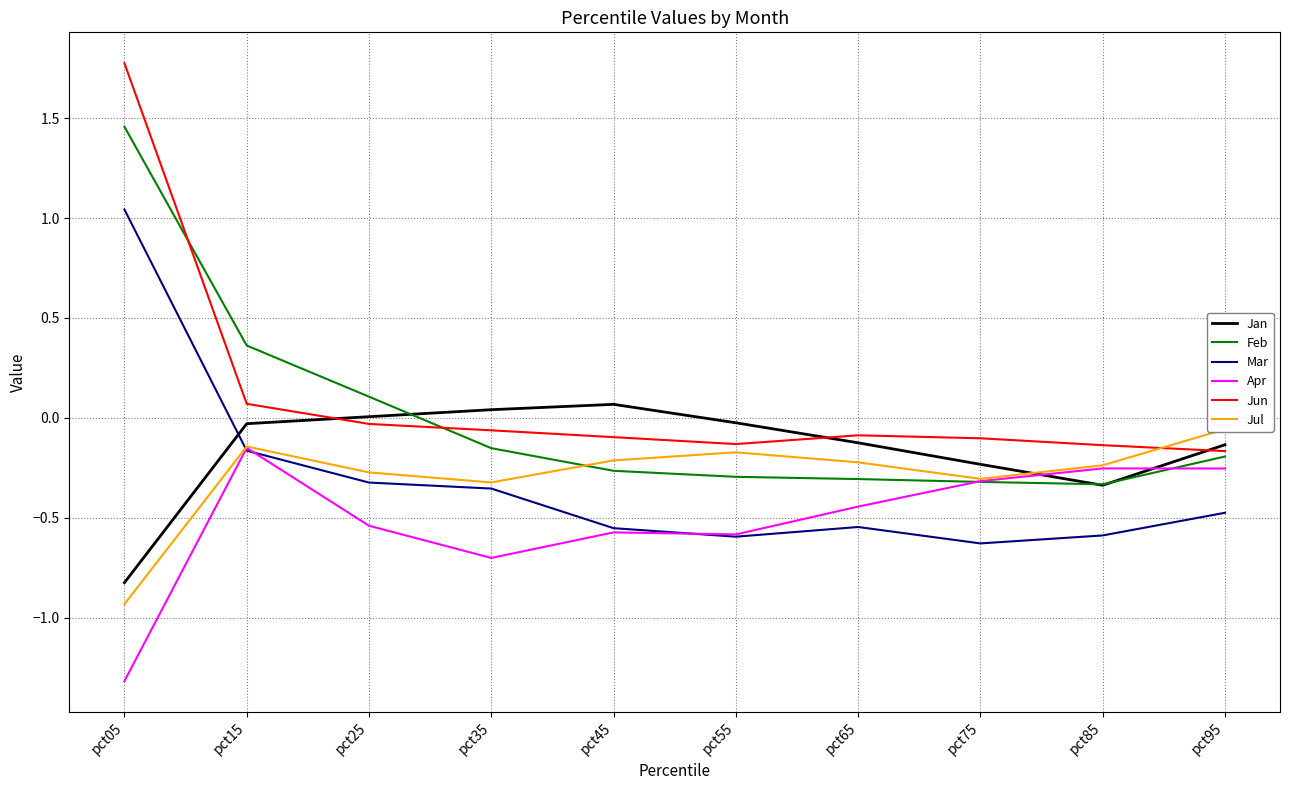

How many times do Mar and Jul cross each other?

1